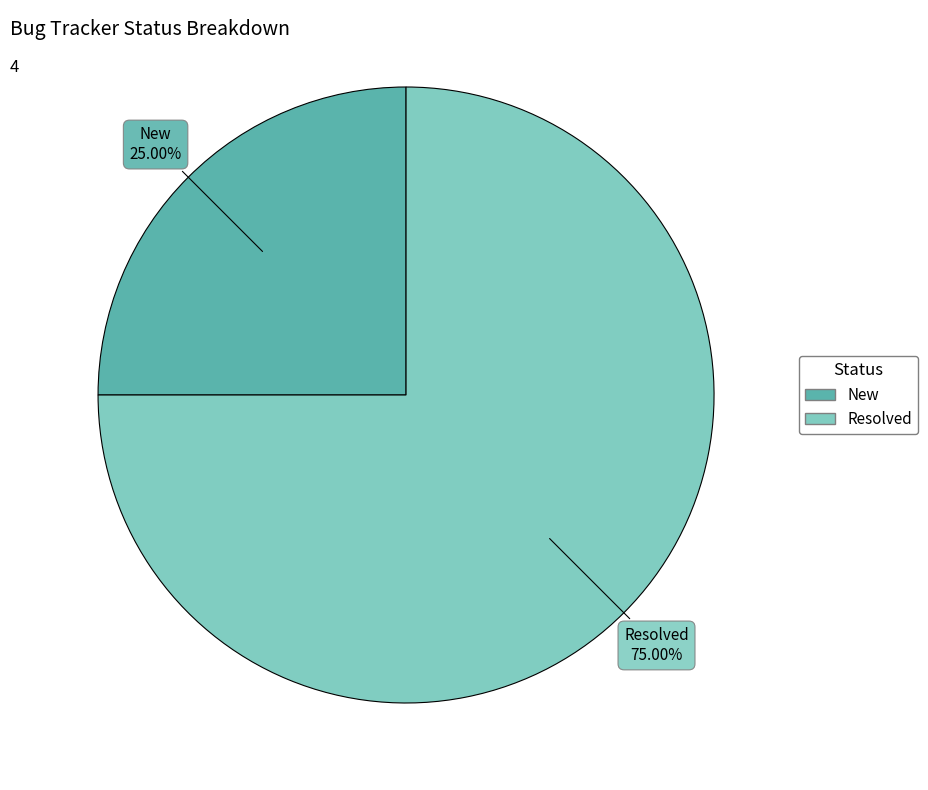

To the nearest percent, what is the combined percentage of New and Resolved?

100%